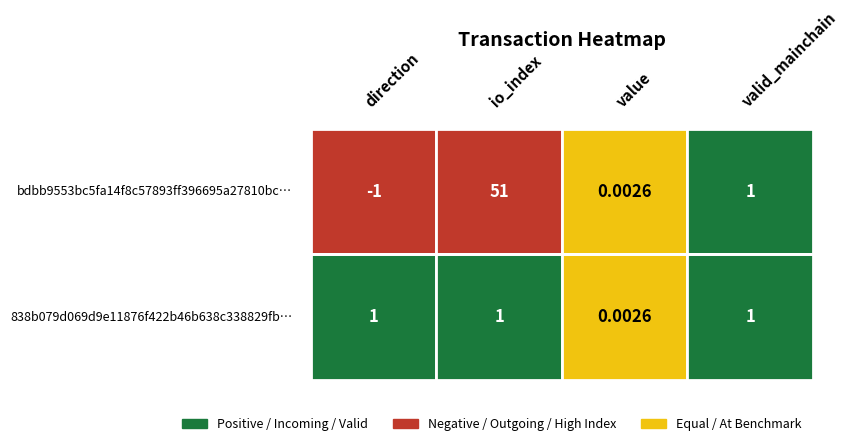

List the series in order of their overall mean, highest first.

bdbb9553bc5fa14f8c57893ff396695a27810bc, 838b079d069d9e11876f422b46b638c338829fb